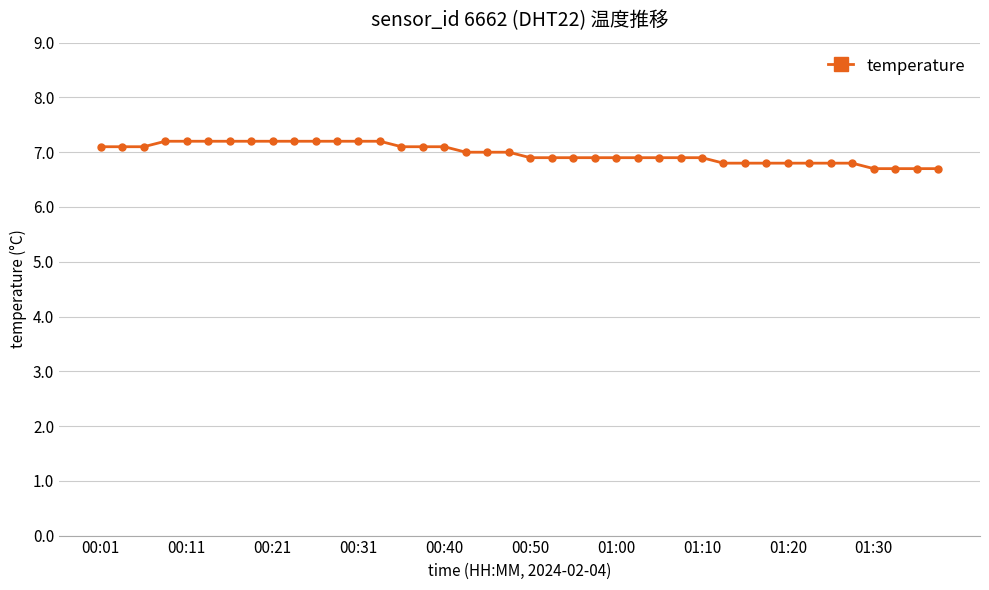

What is the maximum value shown in the chart?

7.2